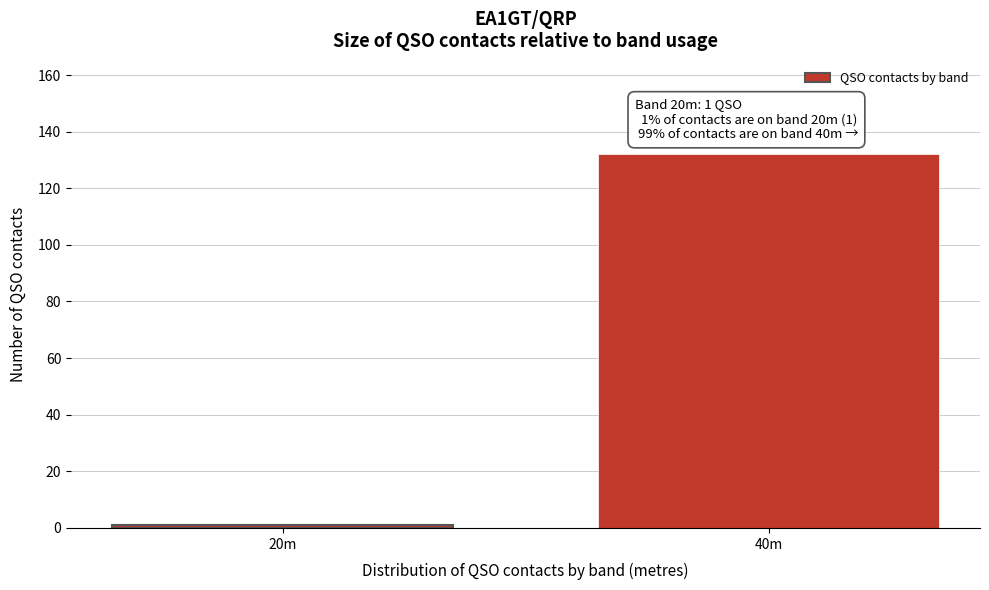

Reading left to right, extract all data points from this chart.

20m=1	40m=132